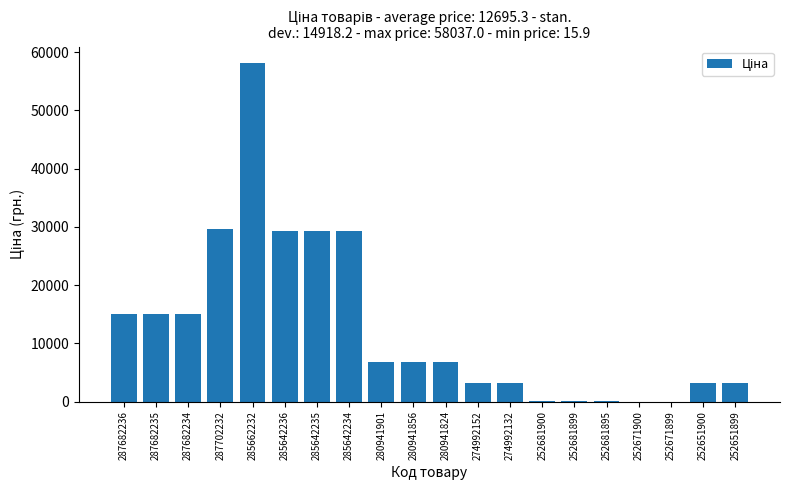

Which label corresponds to the largest value in the chart?

285662232